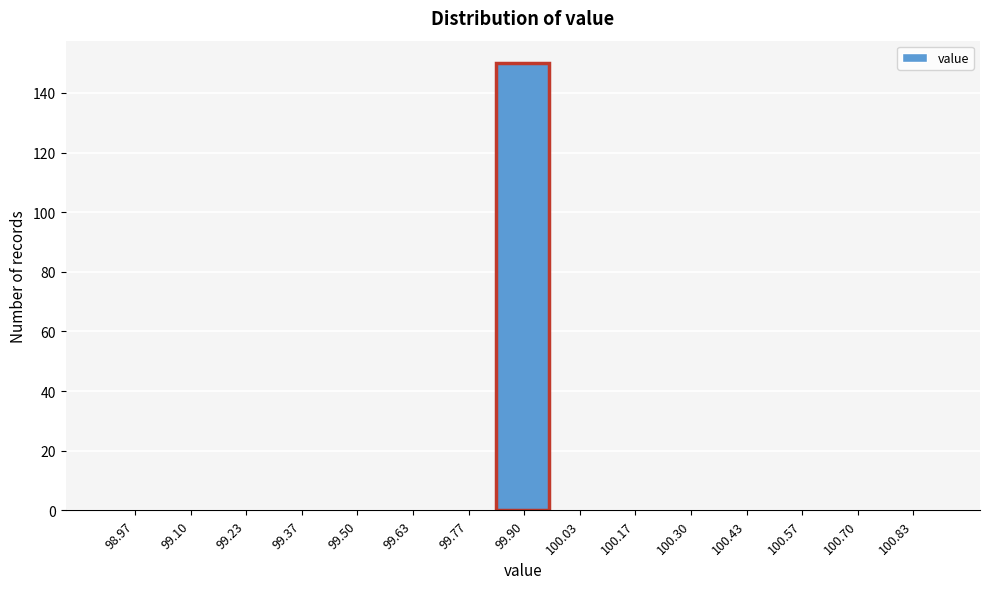

Reading left to right, list every bar in this chart as the range it spans on the x-axis followed by its height. Neither the bar edges nor the heights are printed on the chart, so give them approximately, as read against the axes.

98.90 to 99.04: 0
99.04 to 99.16: 0
99.16 to 99.30: 0
99.30 to 99.44: 0
99.44 to 99.56: 0
99.56 to 99.70: 0
99.70 to 99.84: 0
99.84 to 99.96: 150
99.96 to 100.10: 0
100.10 to 100.24: 0
100.24 to 100.36: 0
100.36 to 100.50: 0
100.50 to 100.64: 0
100.64 to 100.76: 0
100.76 to 100.90: 0